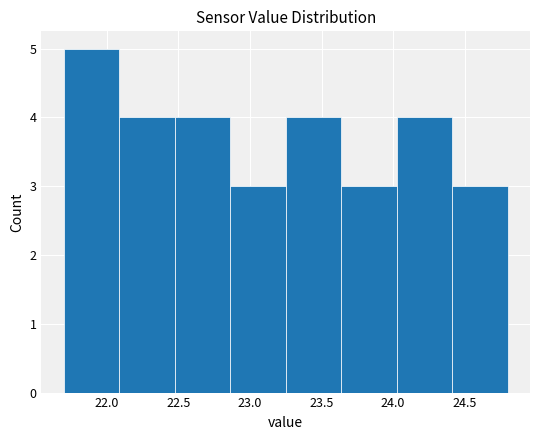

How tall is the bar that spans 22.85 to 23.25 on the x-axis? Neither the bar edges nor the heights are printed on the chart, so give them approximately, as read against the axes.

3